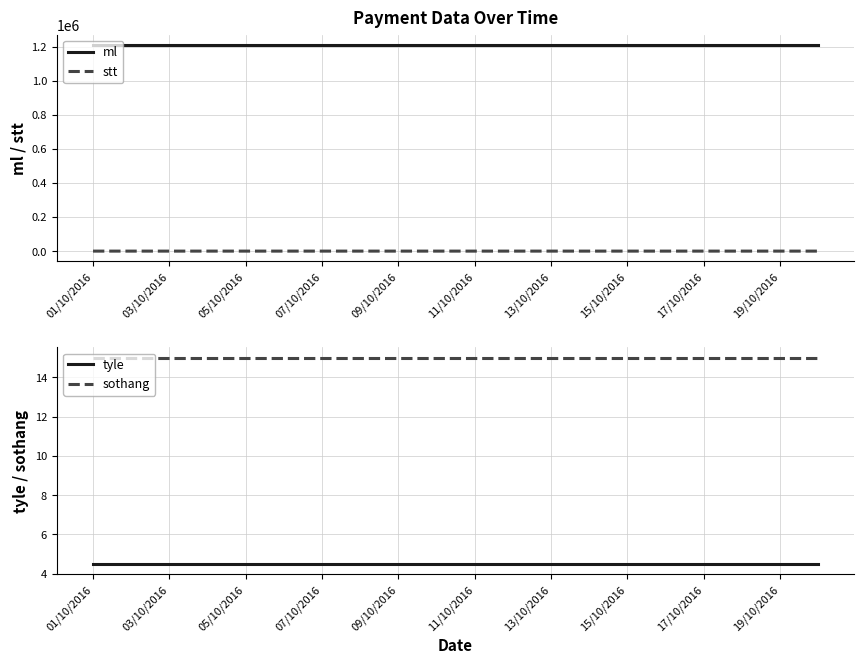

True or false: ml and stt intersect in this chart.

False